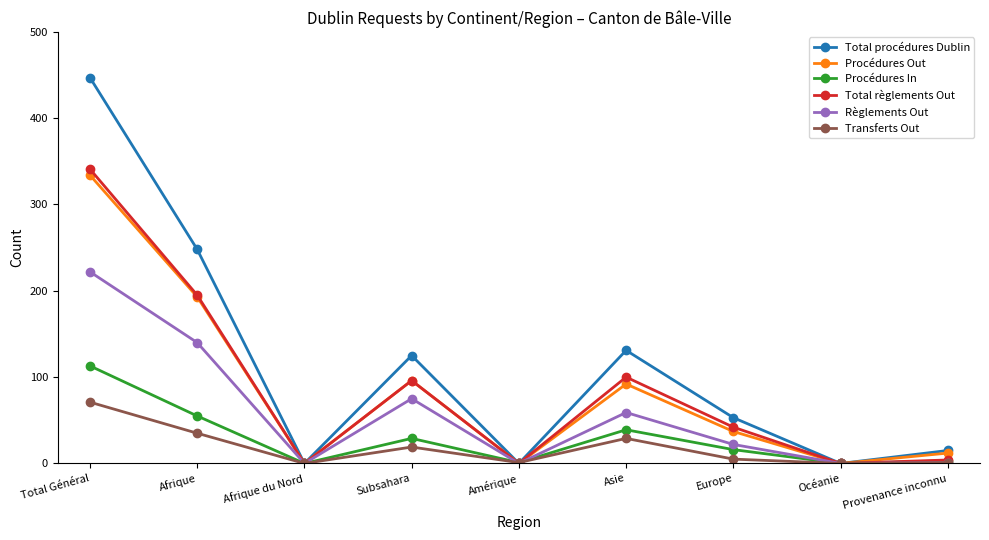

Is it true that Total règlements Out equals 237 at Total Général?

False